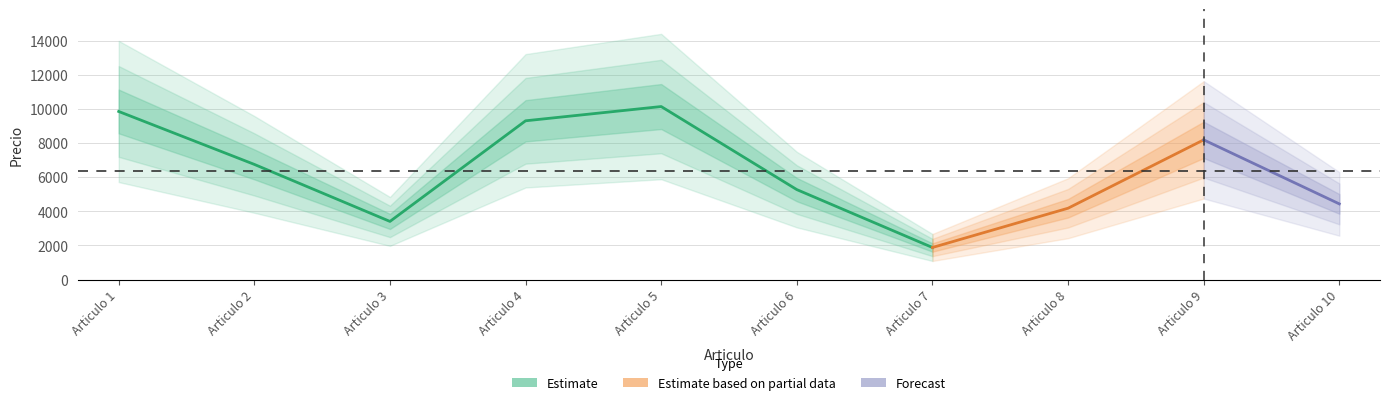

What is the ratio of the value at Articulo 9 to the value at Articulo 1?

0.8